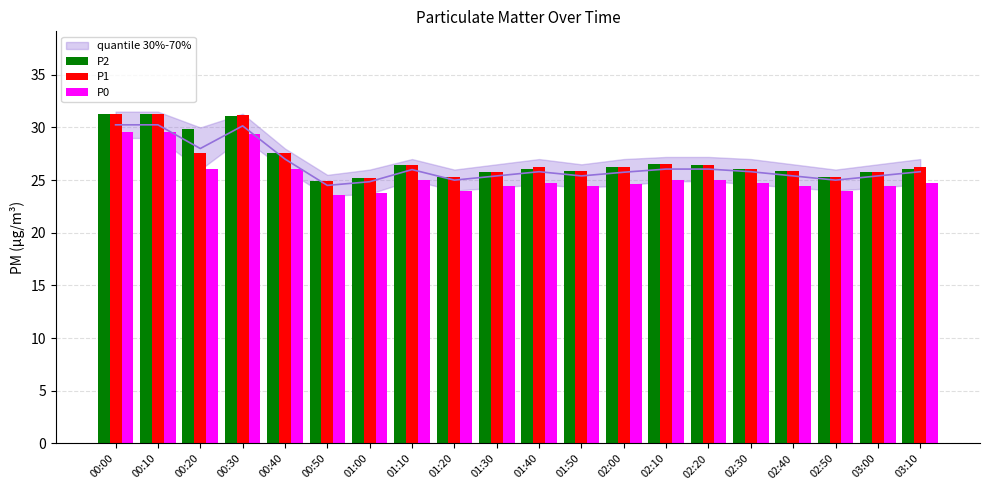

What is the label of the 19th bar from the left?

03:00